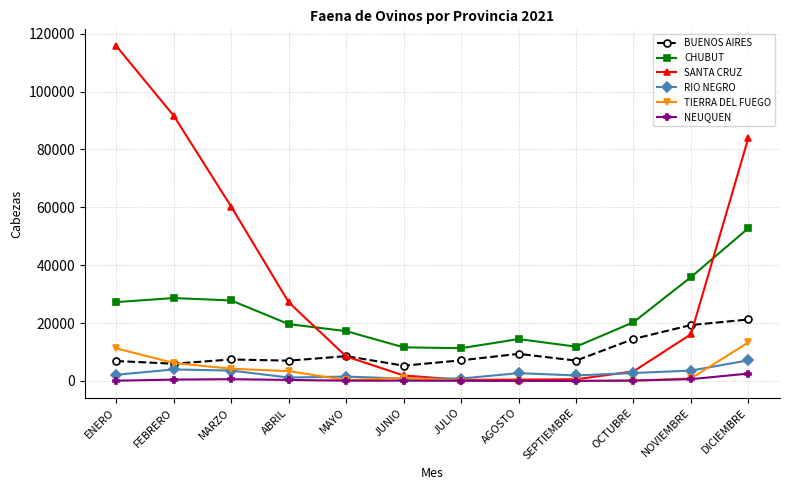

Where does the RIO NEGRO series first go above 2711?

FEBRERO